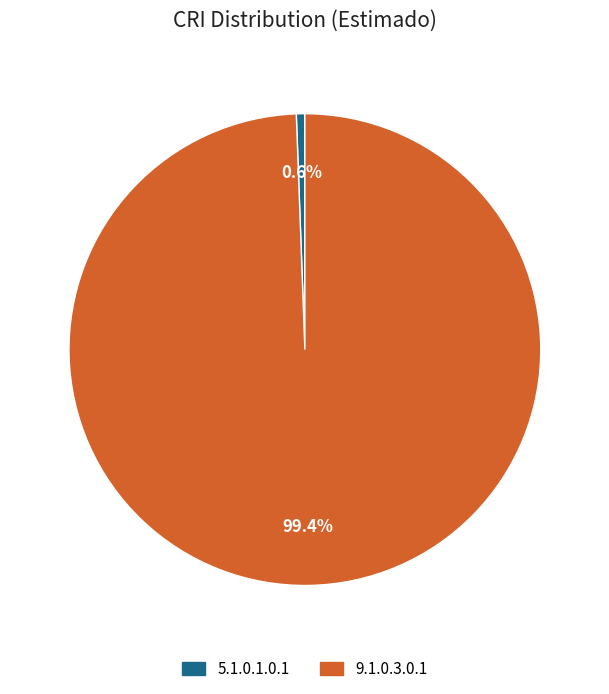

Is there a majority slice in this chart?

Yes